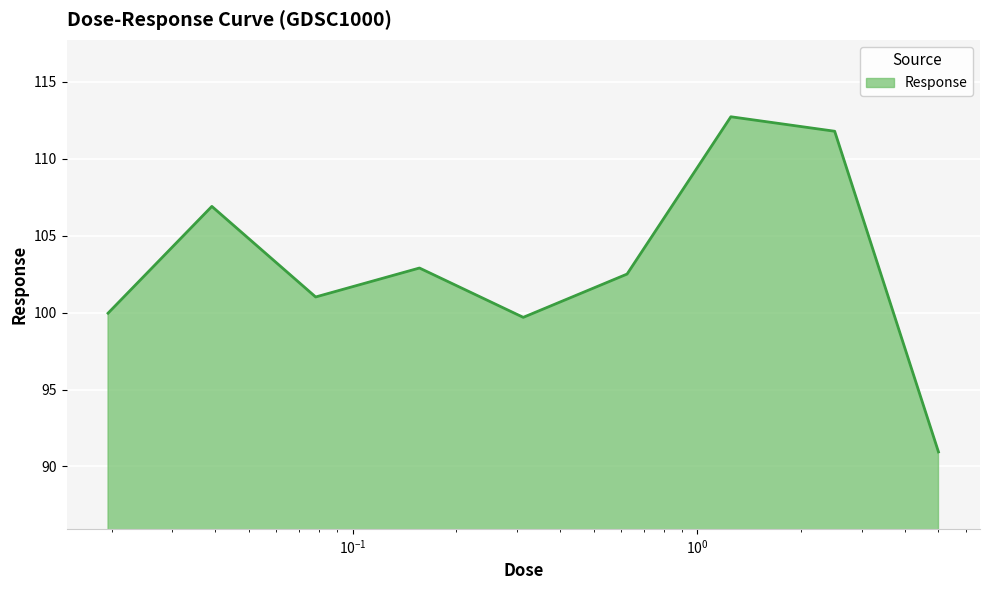

True or false: there are more than 1 points higher than both neighbors.

True